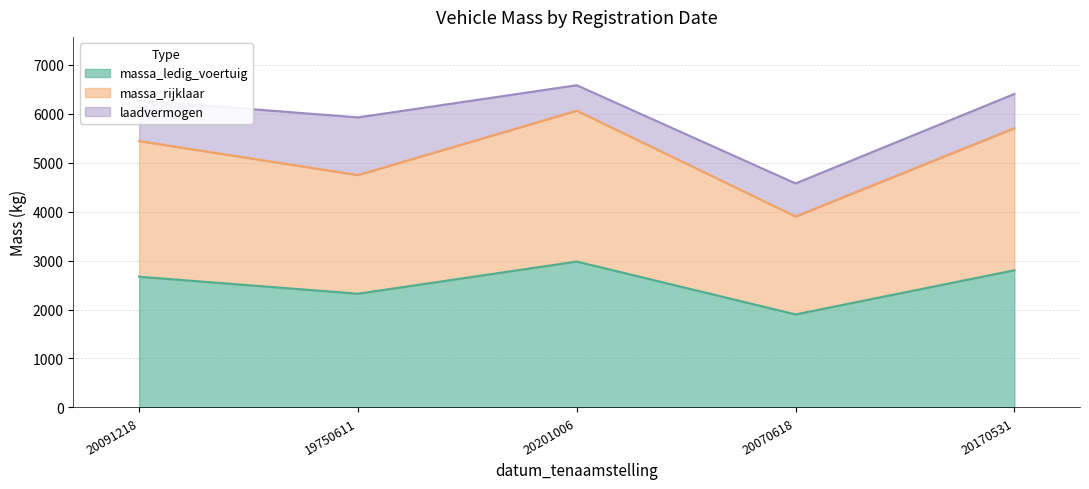

The massa_rijklaar series shows 9908 at 20201006. True or false?

False